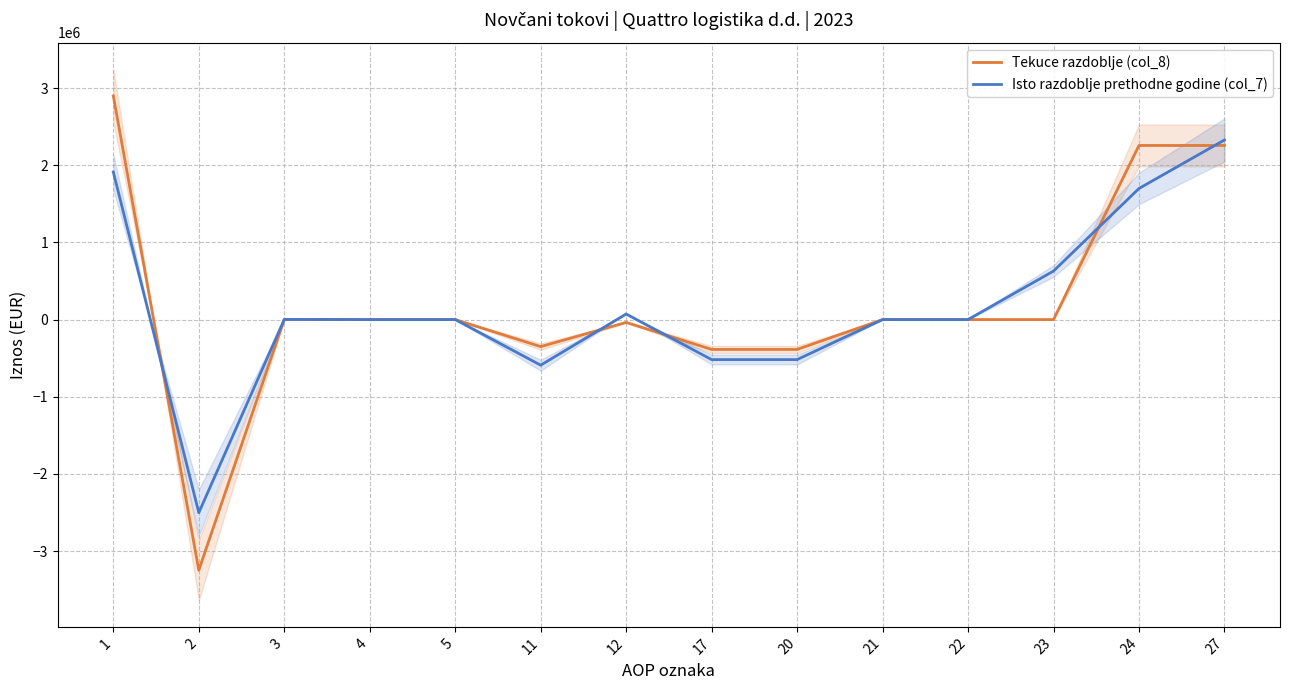

Rank the series by their maximum value, from highest to lowest.

Tekuce razdoblje (col_8), Isto razdoblje prethodne godine (col_7)